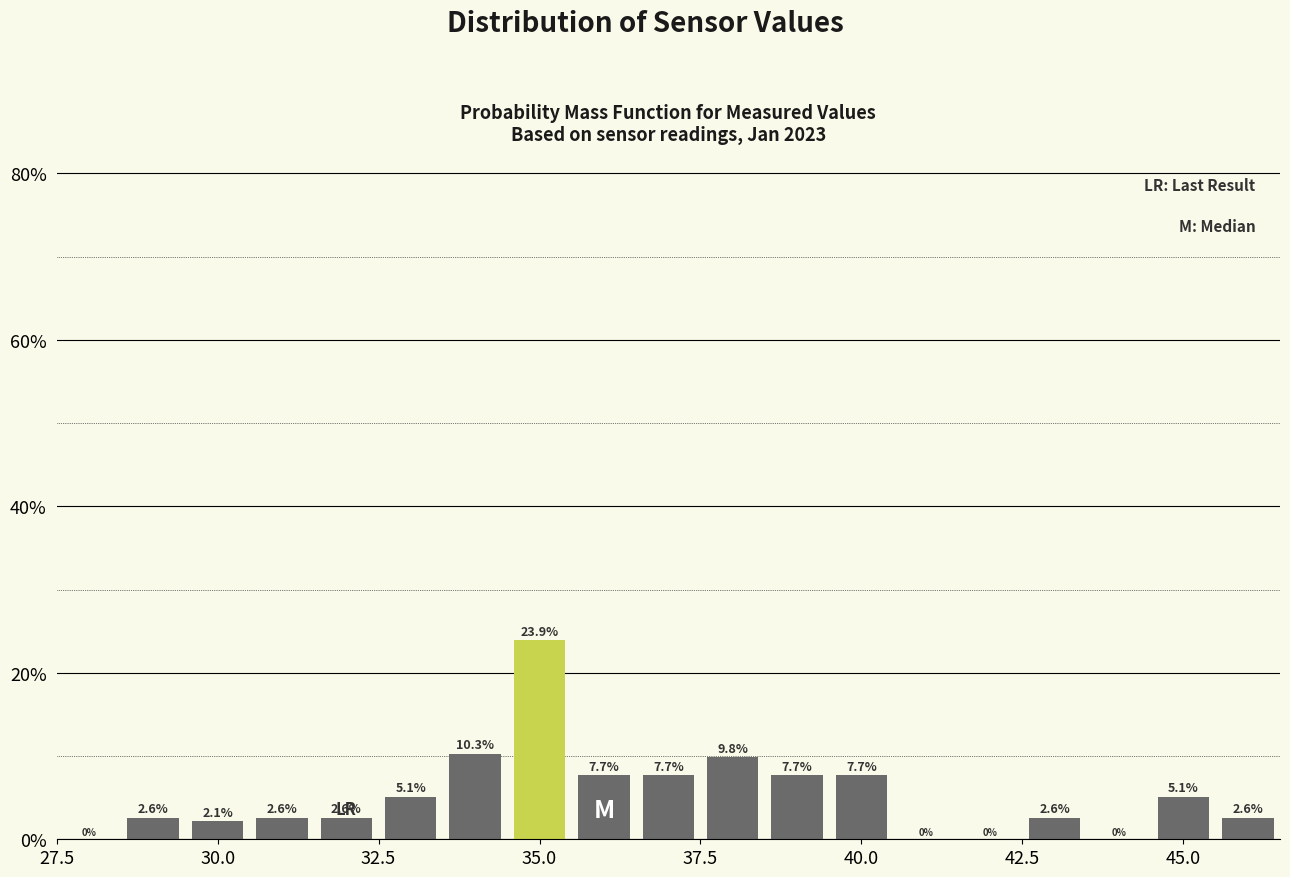

Around what value on the x-axis is the tallest bar? Give the approximate position of its centre, as read against the axis.

35.0